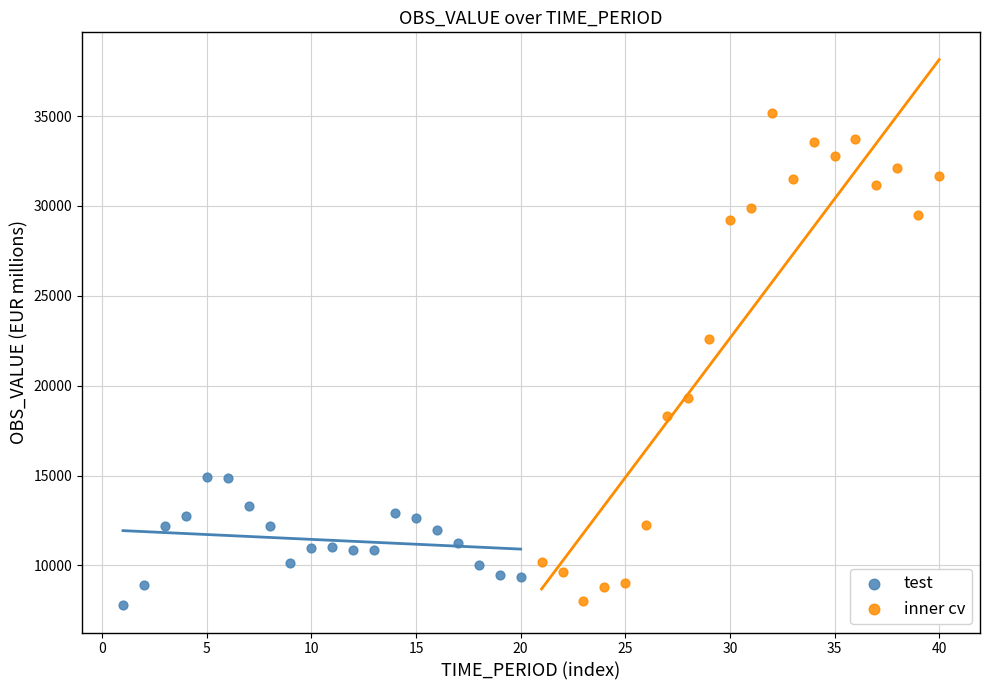

Which series has the widest spread of Y values?

inner cv